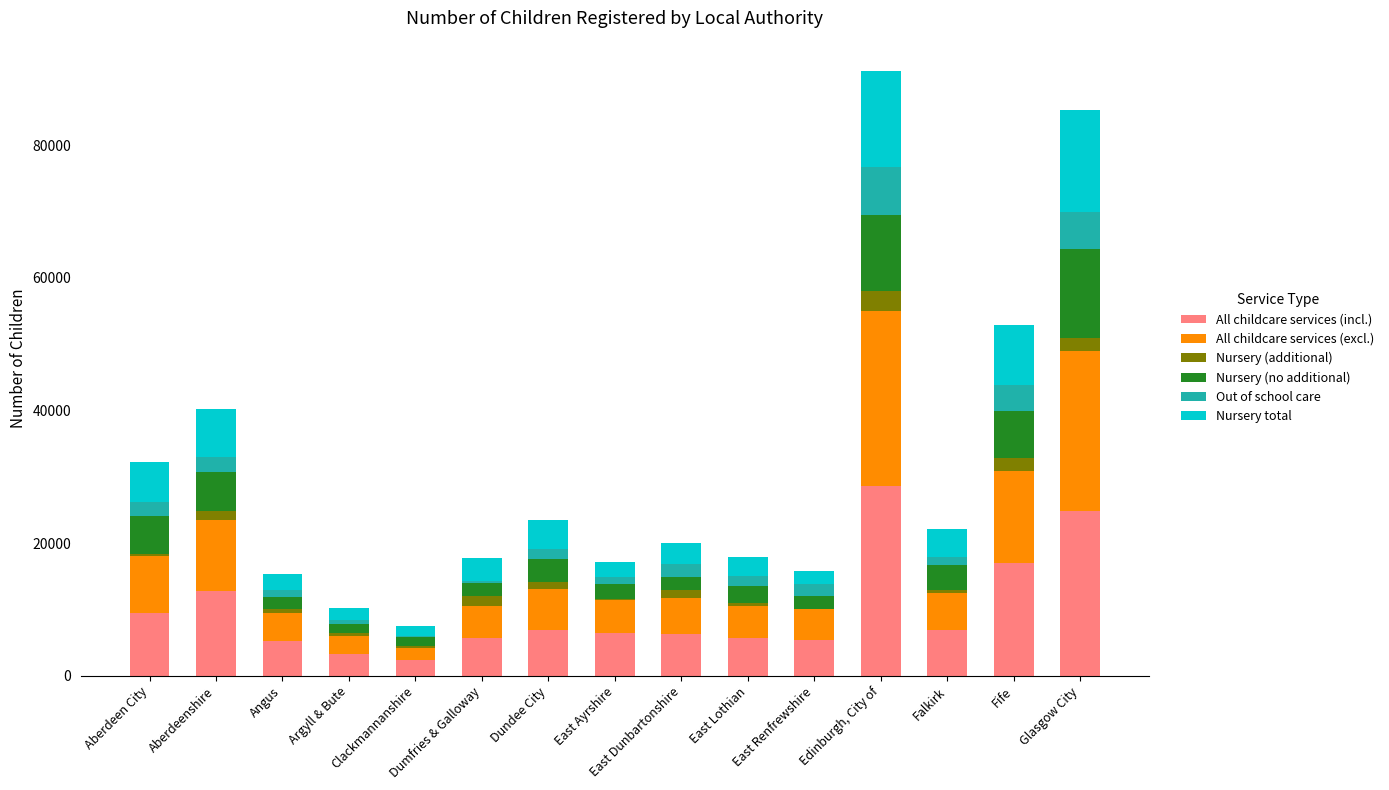

Are the bars grouped side by side (vs. stacked)?

No